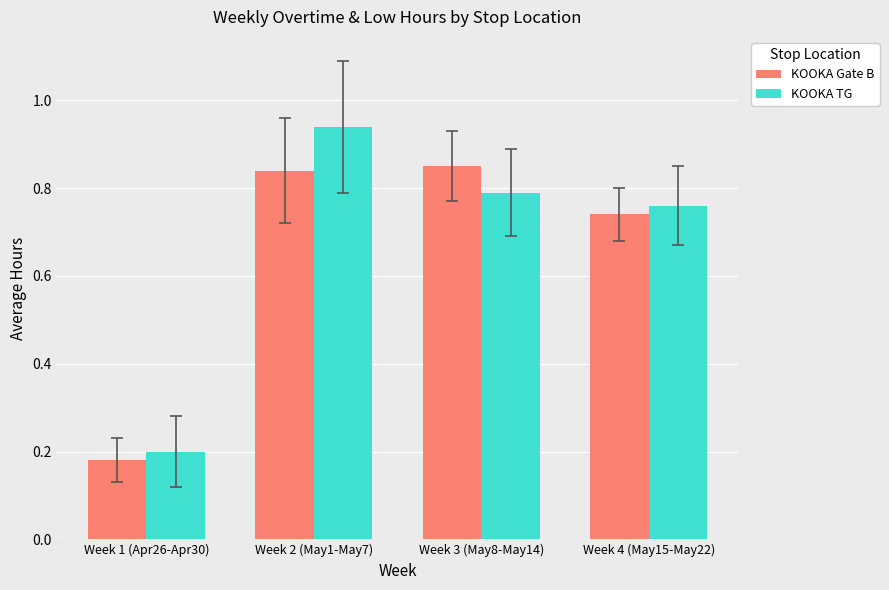

At which label does KOOKA TG reach its minimum?

Week 1 (Apr26-Apr30)